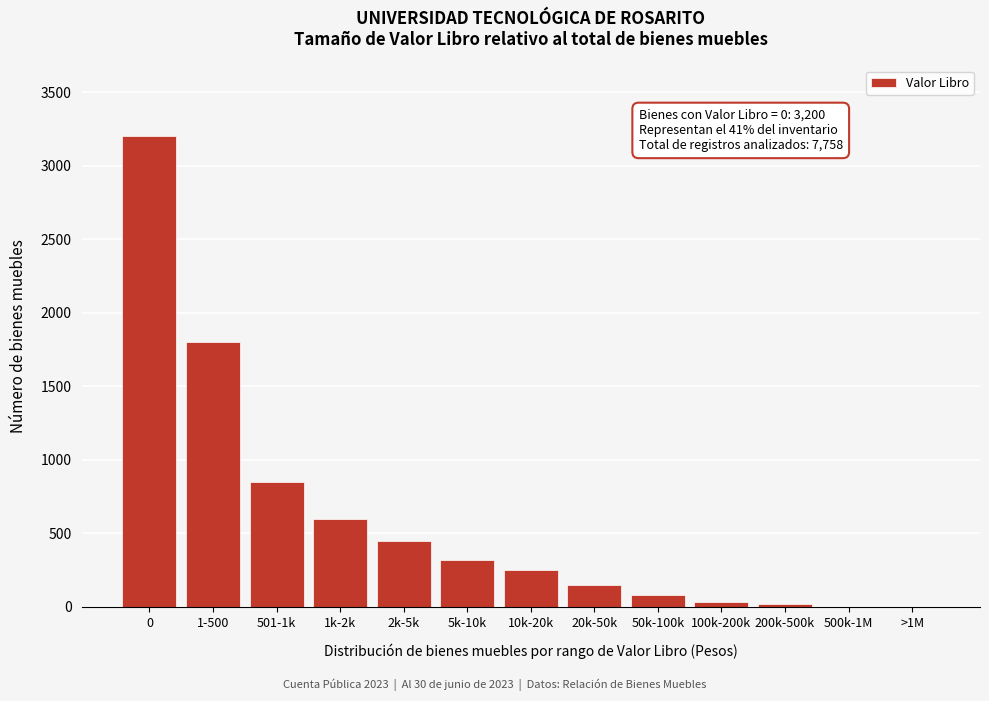

Between 10k-20k and 50k-100k, which is larger?

10k-20k